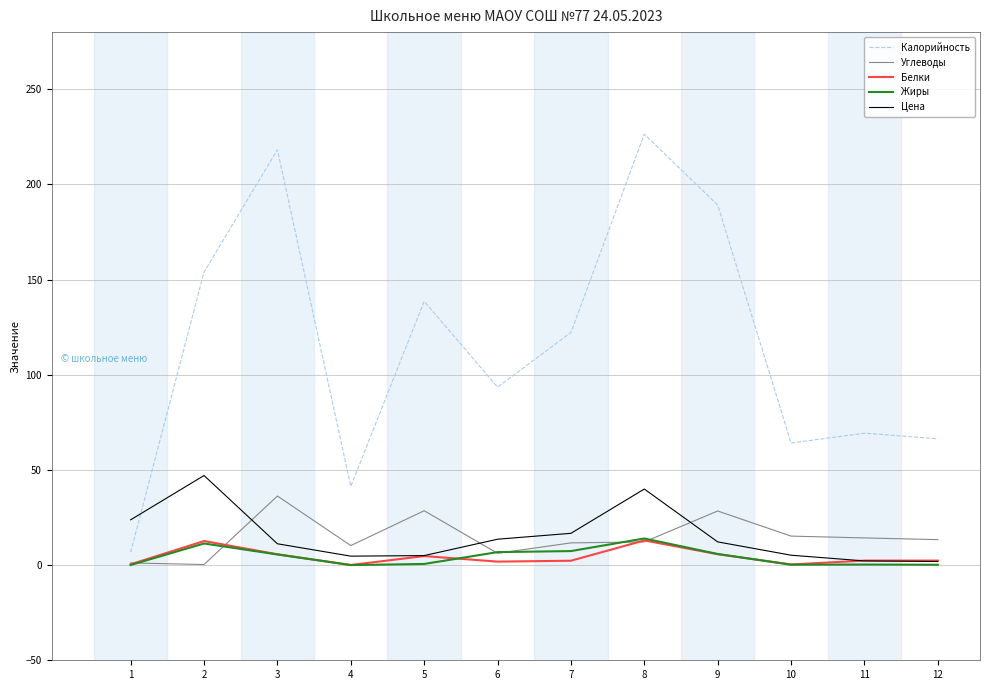

What is the sum of the Калорийность values at 8 and 11?

295.7